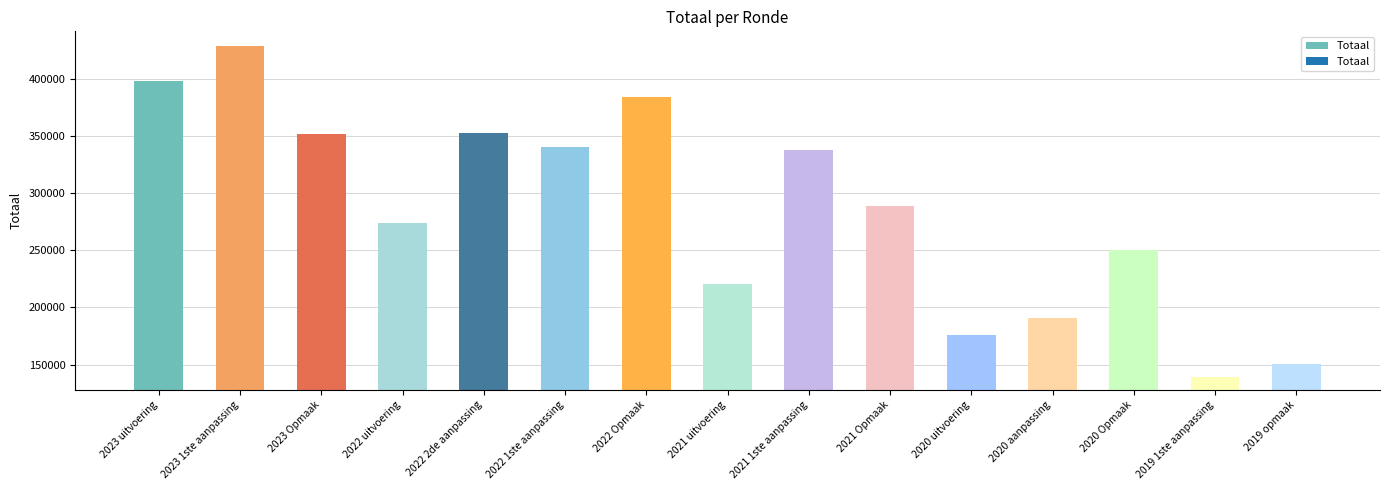

What is the change in value from 2023 Opmaak to 2019 1ste aanpassing?

-212219